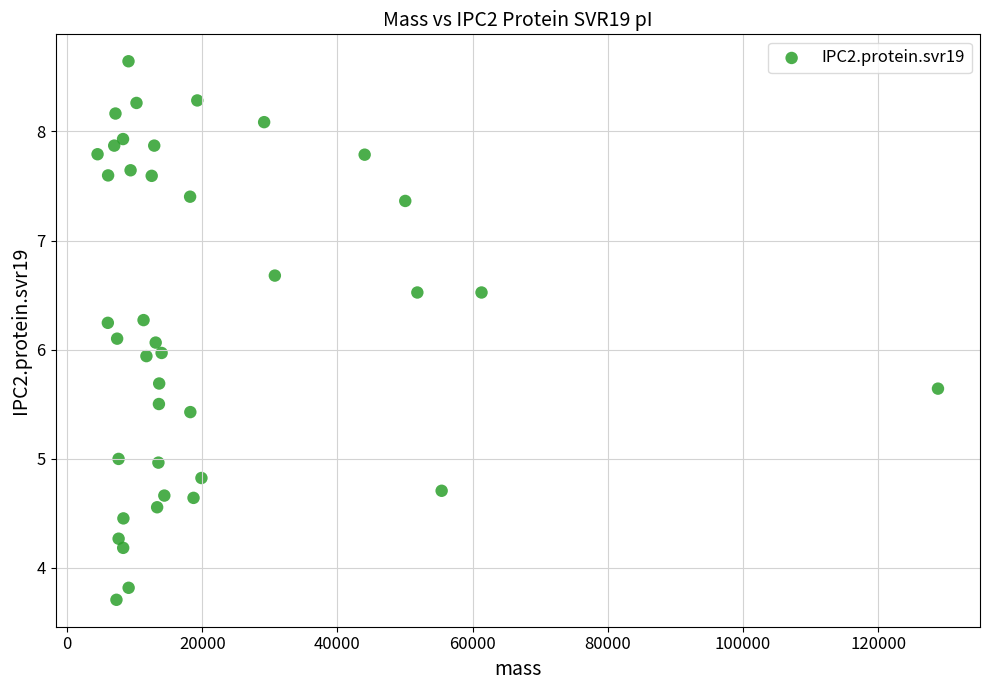

What is the range of X values (max minus min)?

124361.8